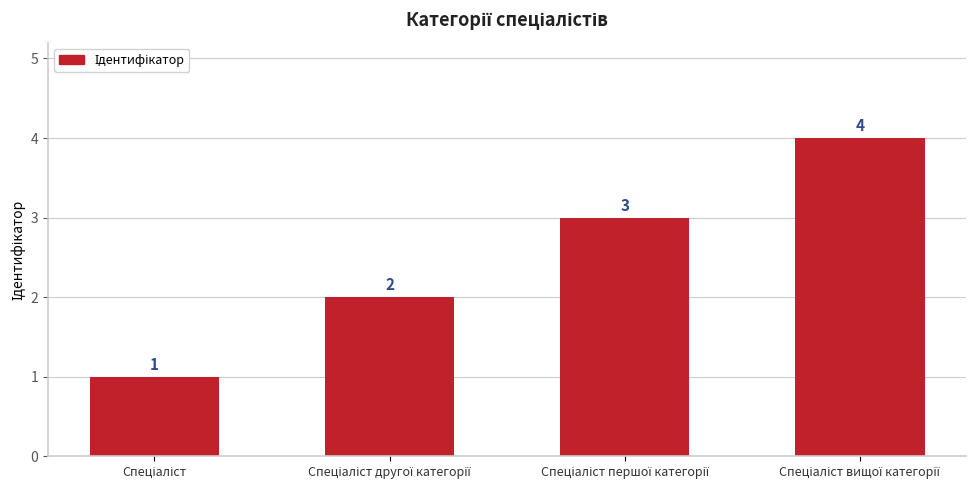

What is the maximum value shown in the chart?

4